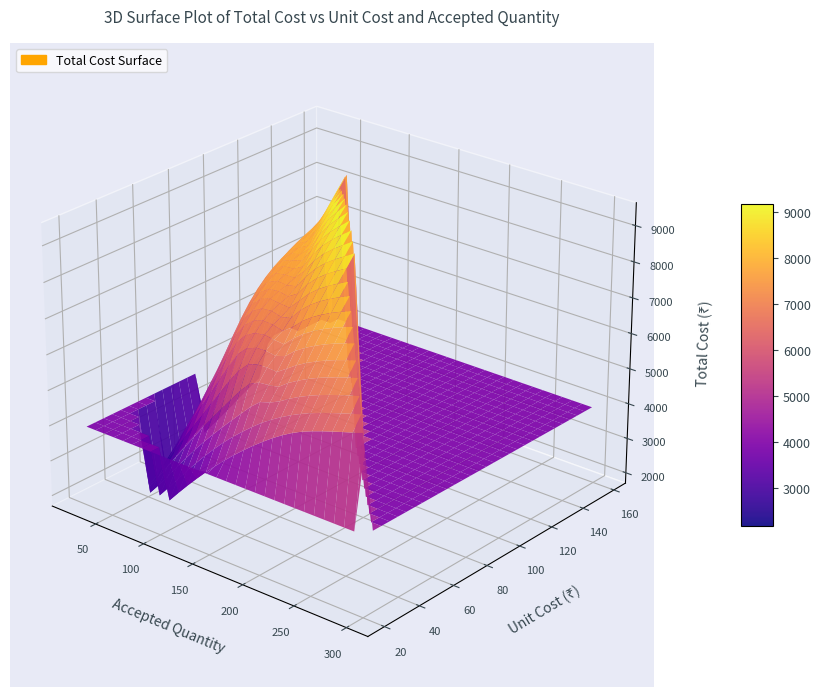

Reading left to right, transcribe all the data shown in this chart.

quantity_requested: 100.0	200.0	100.0	100.0	80.0	100.0	48.0	24.0	24.0	300.0	40.0	24.0
accepted_quantity: 100.0	200.0	100.0	100.0	80.0	100.0	48.0	24.0	24.0	300.0	40.0	24.0
unit_cost: 24.8	28.1	33.9	35.9	40.5	61.9	157.7	103.1	82.5	20.6	40.5	123.8
total_cost: 2475.0	5611.9	3393.2	3589.0	3236.6	6187.5	7568.0	2475.0	1980.0	6187.5	1618.3	2970.0